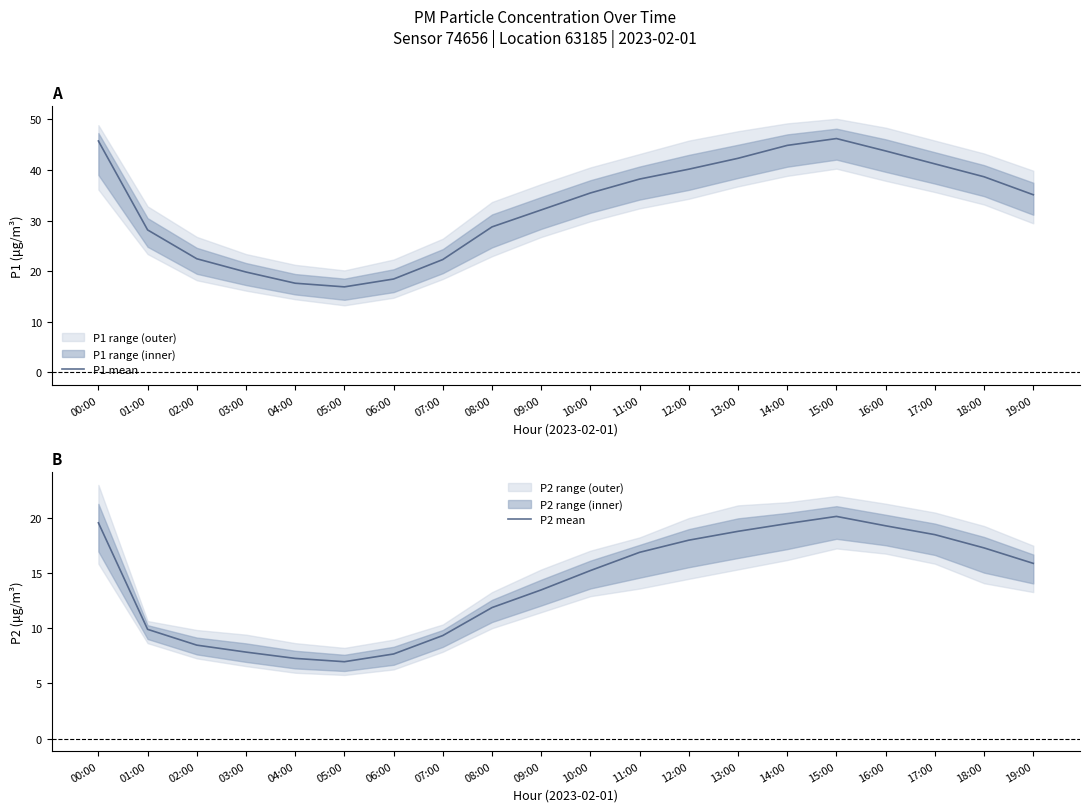

Rank the series by their average value, from highest to lowest.

P1 mean, P2 mean